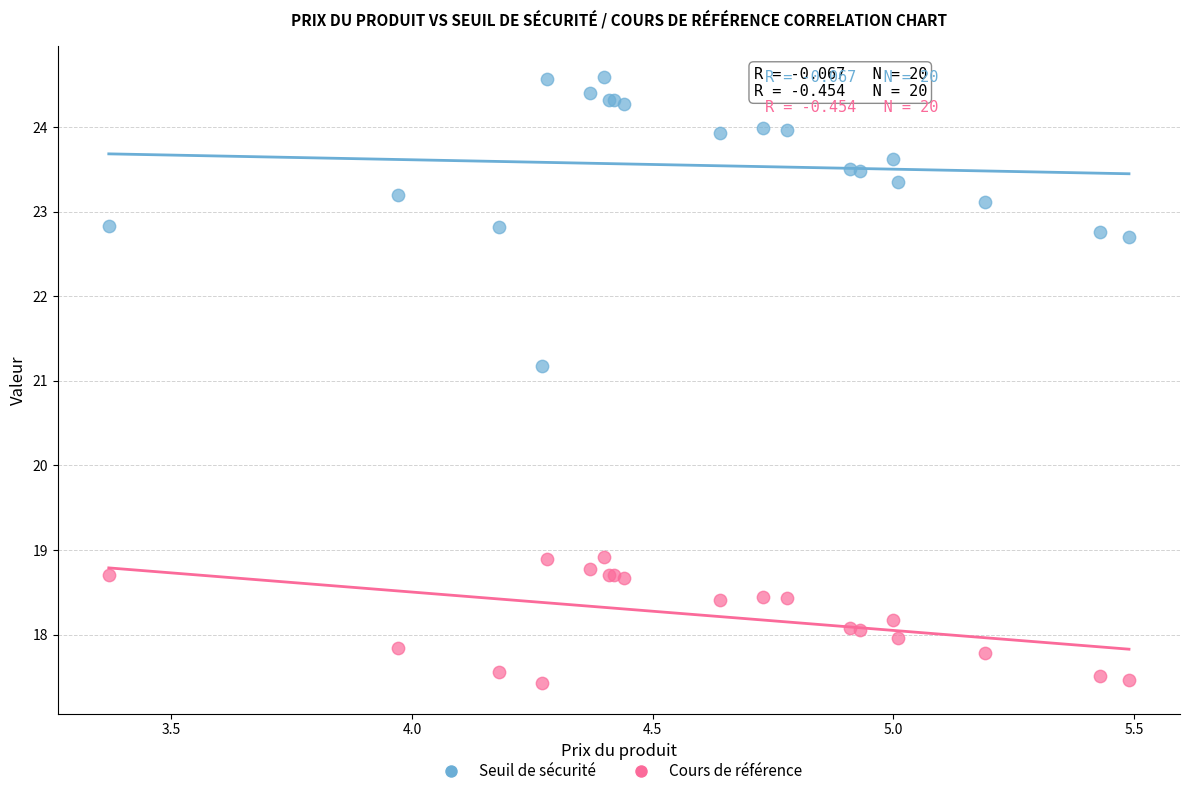

Across all series, what Y value is closest to 21?

21.2